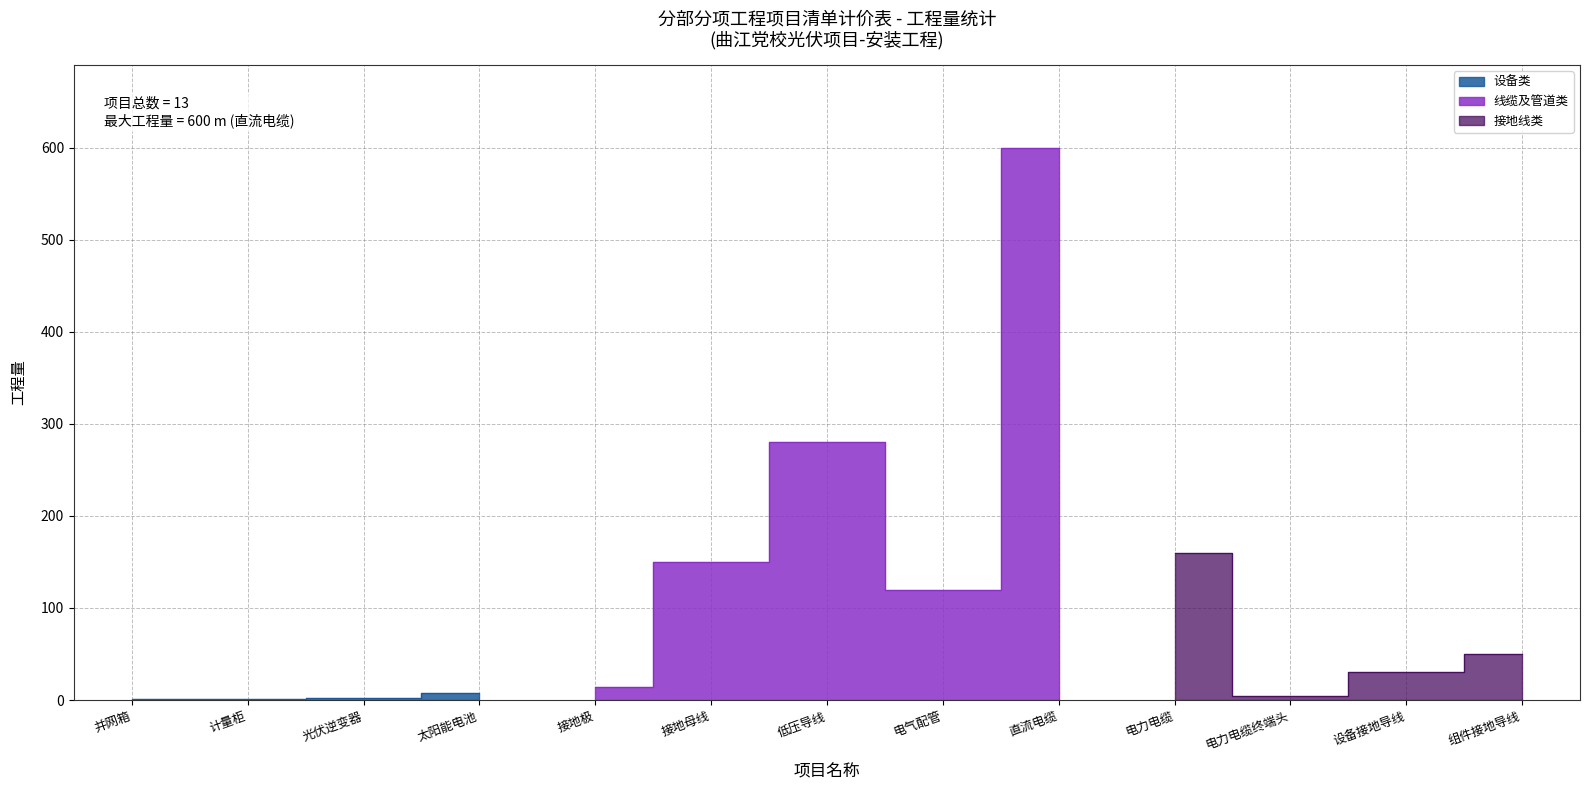

Approximately how many times larger is the value at 光伏逆变器 compared to 并网箱?

2.0